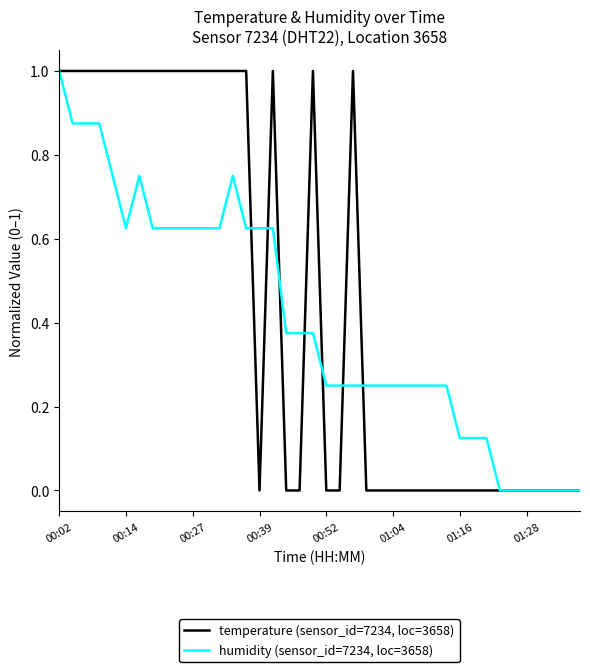

How many lines are shown in the chart?

2